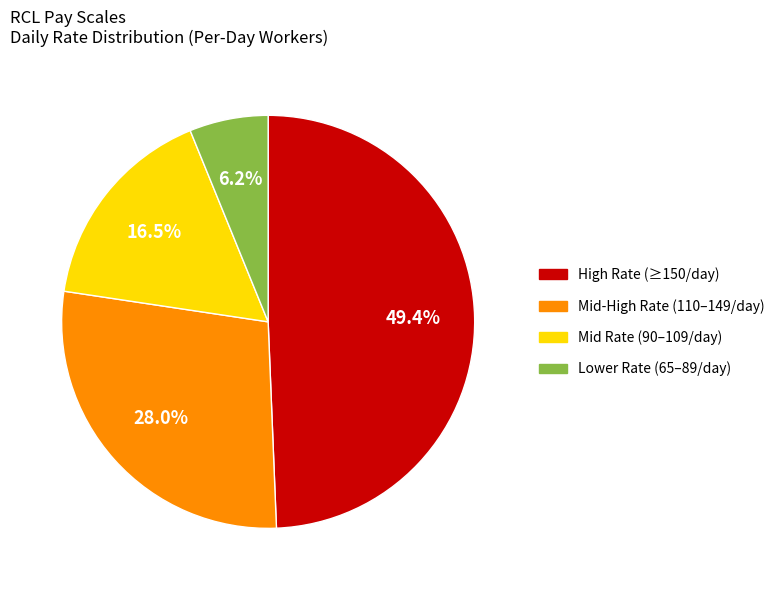

Is there any slice that represents more than half of the pie?

No